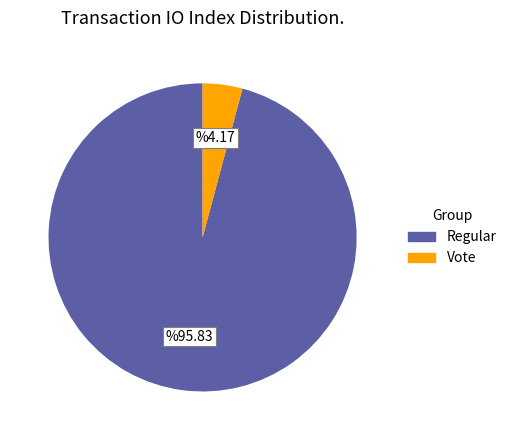

Is there a majority slice in this chart?

Yes